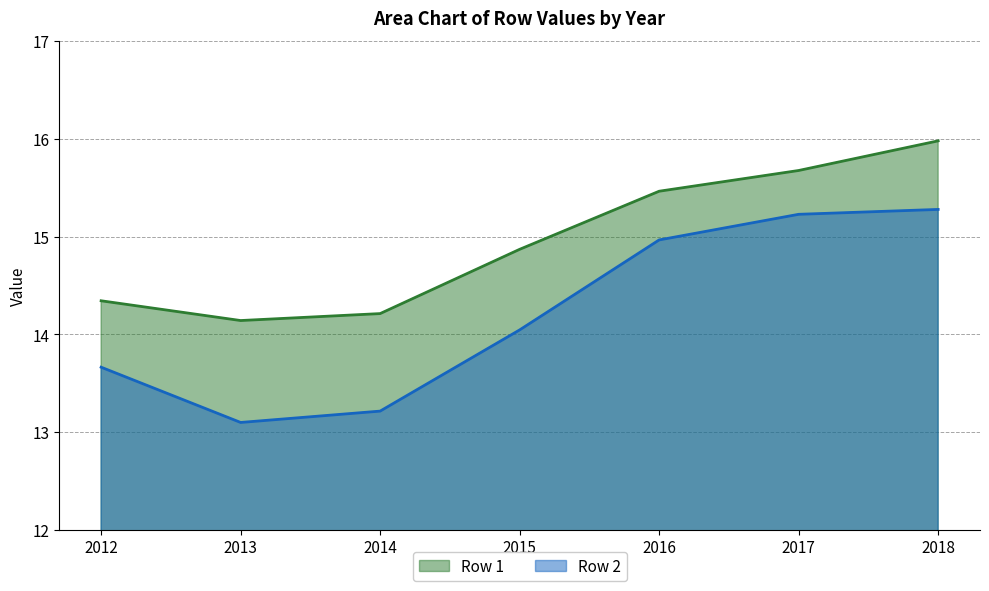

What is the maximum value for Row 1?

16.0